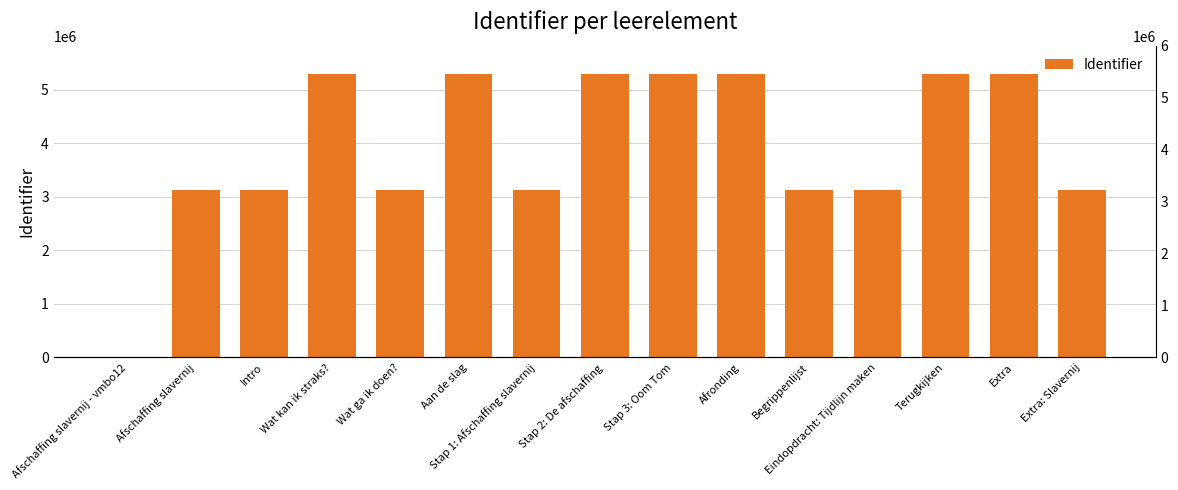

List the labels in order of value, smallest first.

Afschaffing slavernij - vmbo12, Afschaffing slavernij, Intro, Wat ga ik doen?, Stap 1: Afschaffing slavernij, Eindopdracht: Tijdlijn maken, Extra: Slavernij, Begrippenlijst, Wat kan ik straks?, Aan de slag, Stap 2: De afschaffing, Stap 3: Oom Tom, Afronding, Terugkijken, Extra